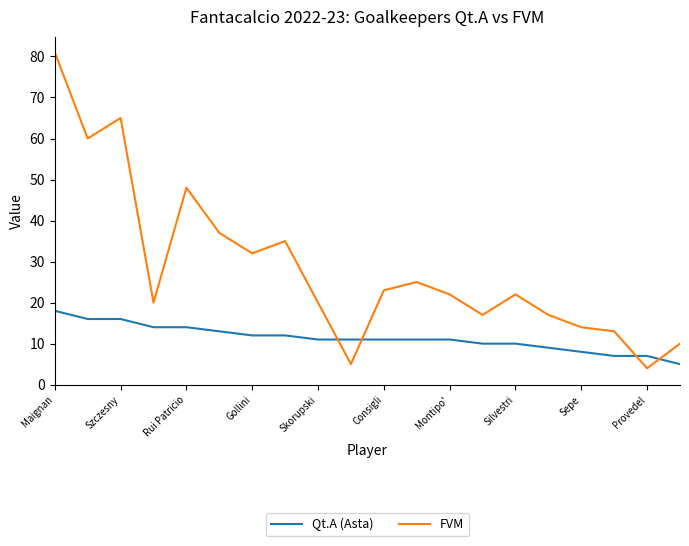

How many times do FVM and Qt.A (Asta) cross each other?

4